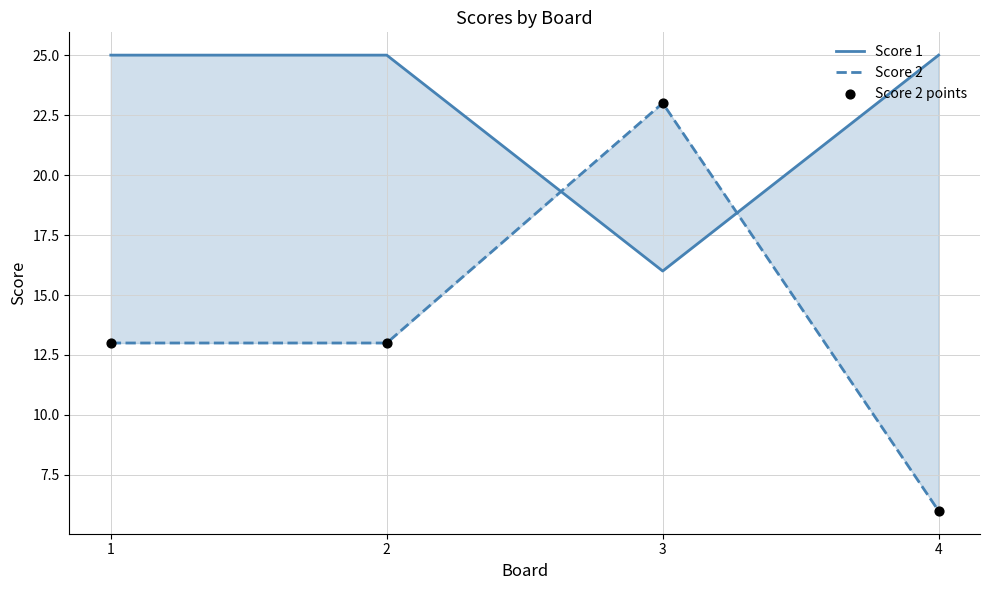

Which series has the largest total across all categories?

Score 1